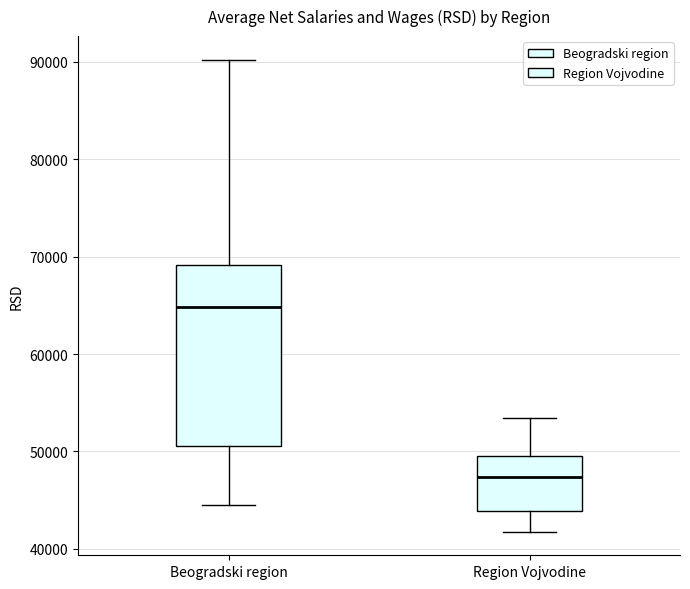

Reading left to right, read every box against the y-axis: the position of its median line, the range the box covers, and the ends of its whiskers. The values are not printed on the chart, so give them approximately, as read against the axis.

Beogradski region: median 65000, box 51000 to 69000, whiskers 44000 to 90000
Region Vojvodine: median 47000, box 44000 to 50000, whiskers 42000 to 53000